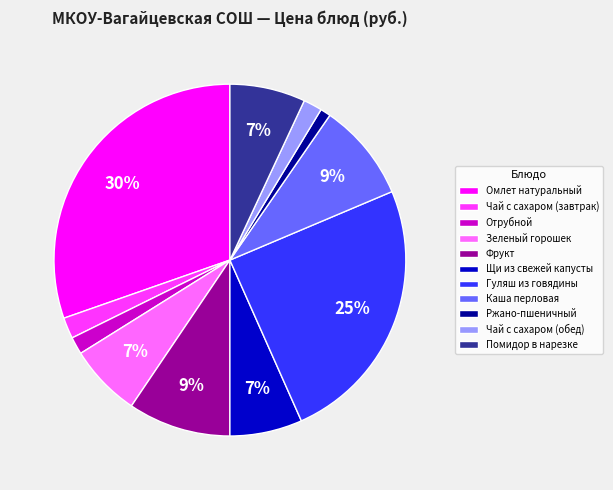

Which has a higher value, Чай с сахаром (завтрак) or Помидор в нарезке?

Помидор в нарезке